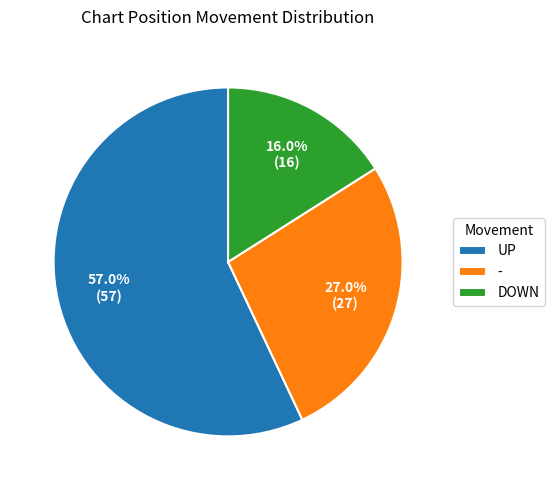

Rank the categories by value from highest to lowest.

UP, -, DOWN